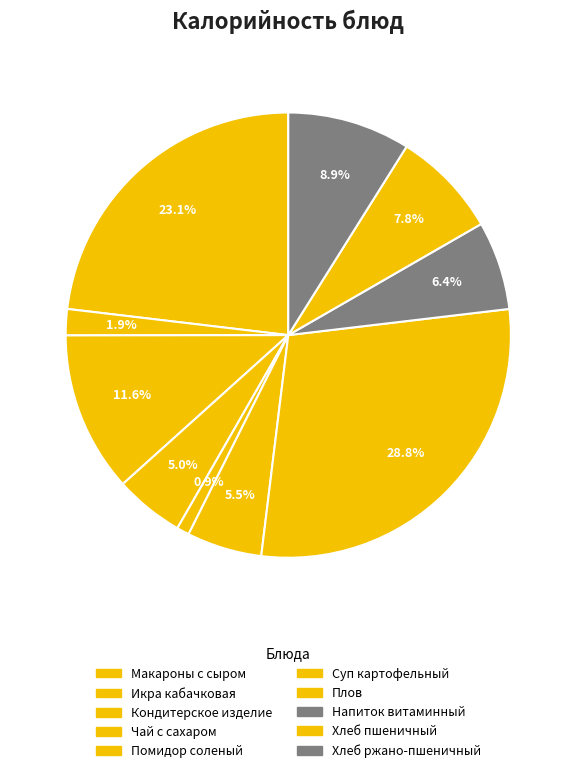

Count the number of slices in the pie.

10